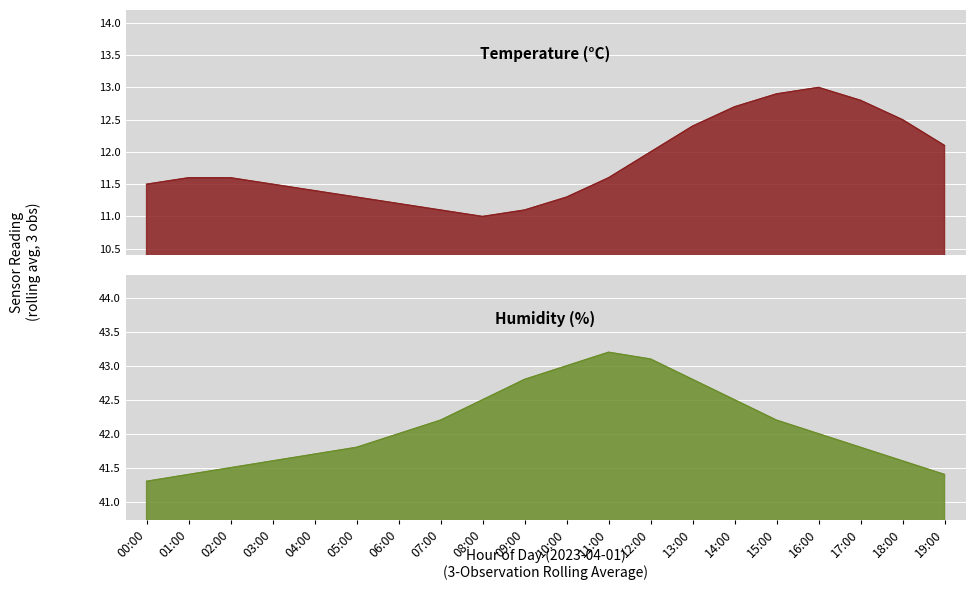

What position from the left is 06:00?

7